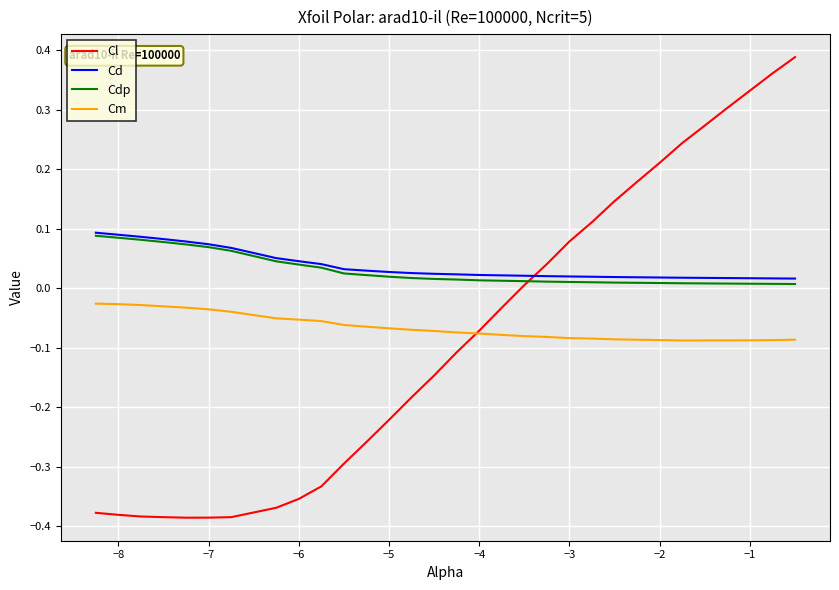

Which series has the largest range (max minus min)?

Cl